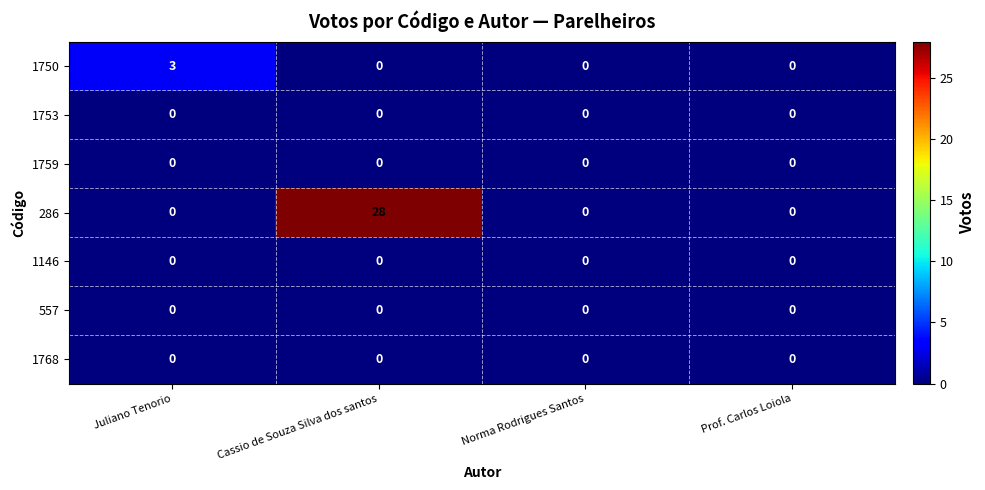

Reading left to right, list all the values displayed in this chart.

1750: 3	0	0	0
1753: 0	0	0	0
1759: 0	0	0	0
286: 0	28	0	0
1146: 0	0	0	0
557: 0	0	0	0
1768: 0	0	0	0